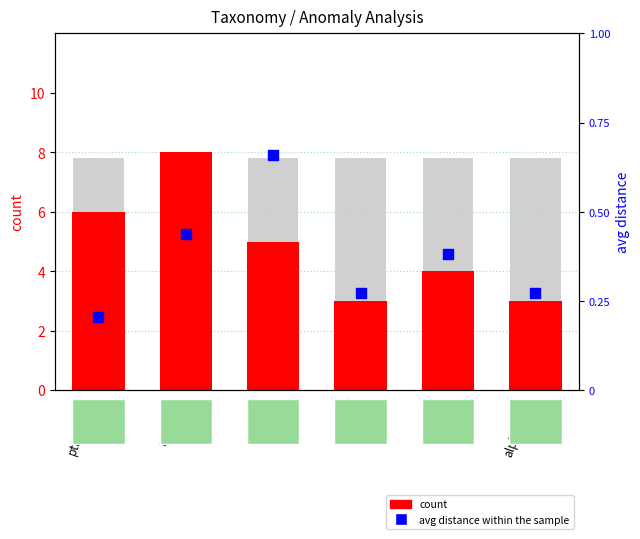

What is the total value across all series at alphflHTTP?

3.3